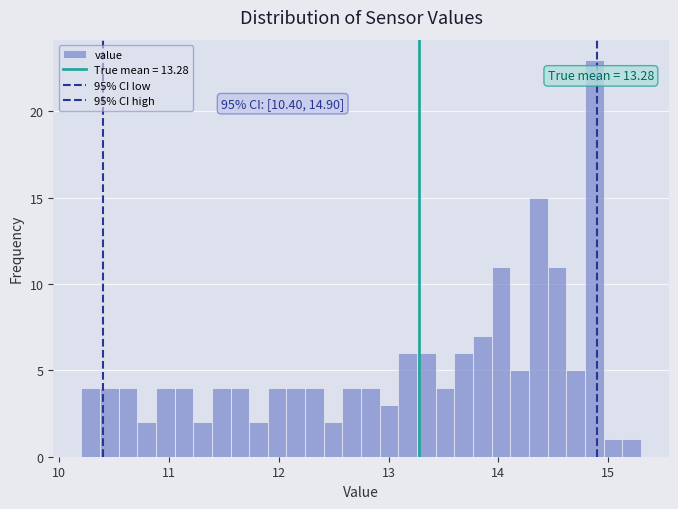

Around what value on the x-axis is the tallest bar? Give the approximate position of its centre, as read against the axis.

14.9